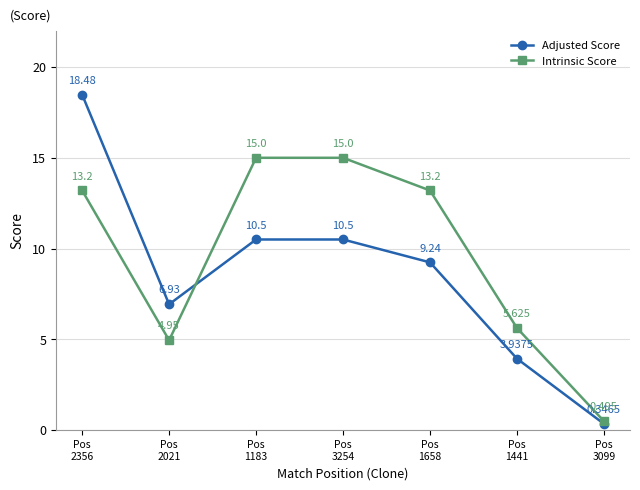

True or false: Adjusted Score and Intrinsic Score cross at least once.

True